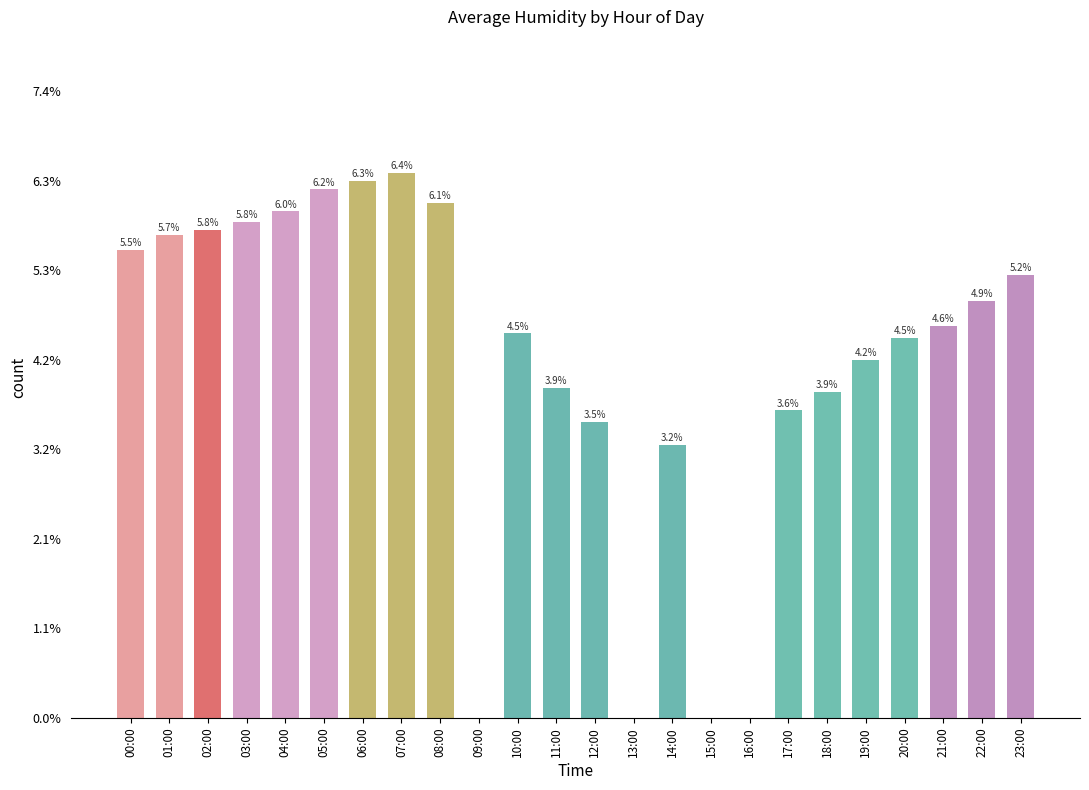

Are the bars horizontal?

No